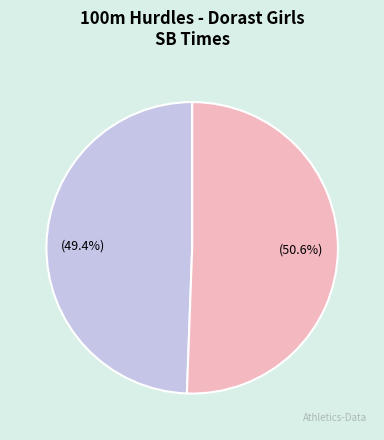

Which category has the smallest portion of the pie?

Fotulová Mia